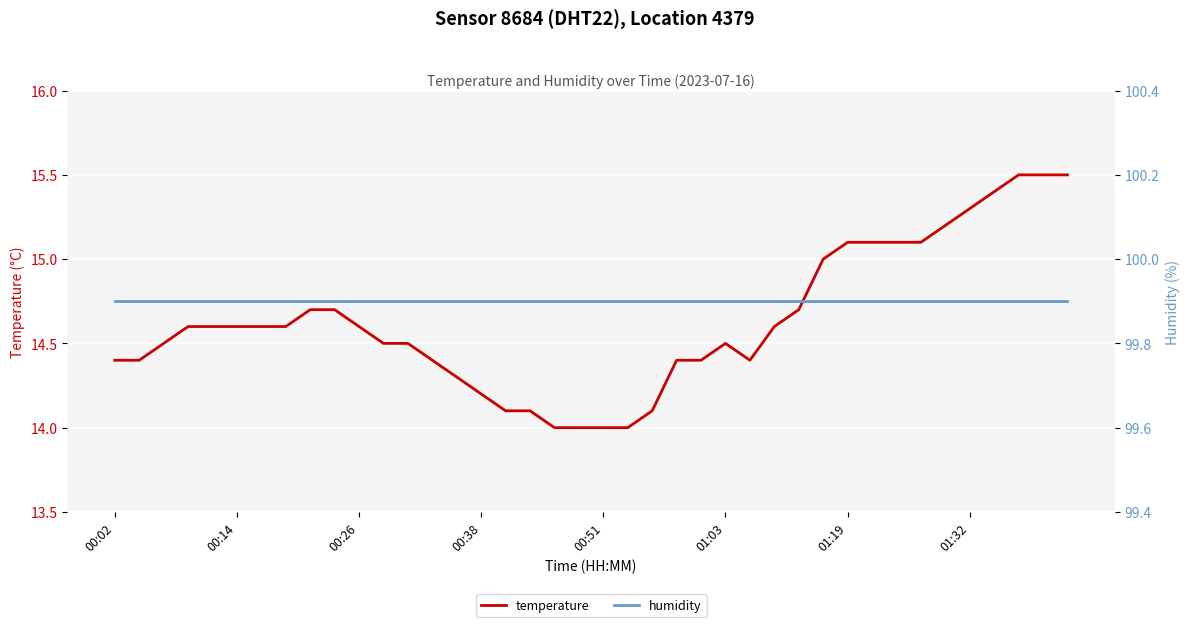

True or false: humidity has more than 2 points higher than both neighbors.

False